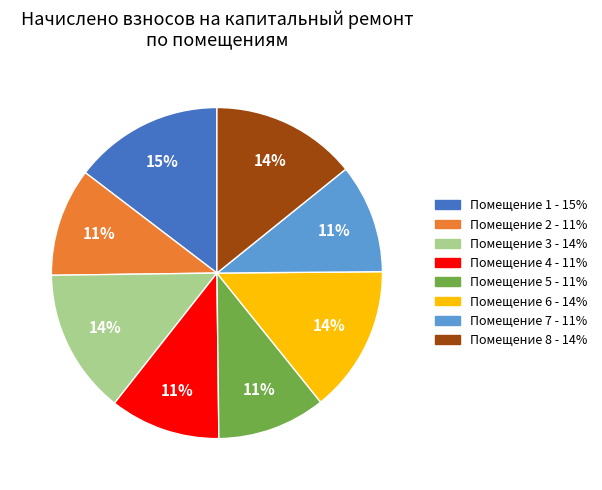

Is there a majority slice in this chart?

No